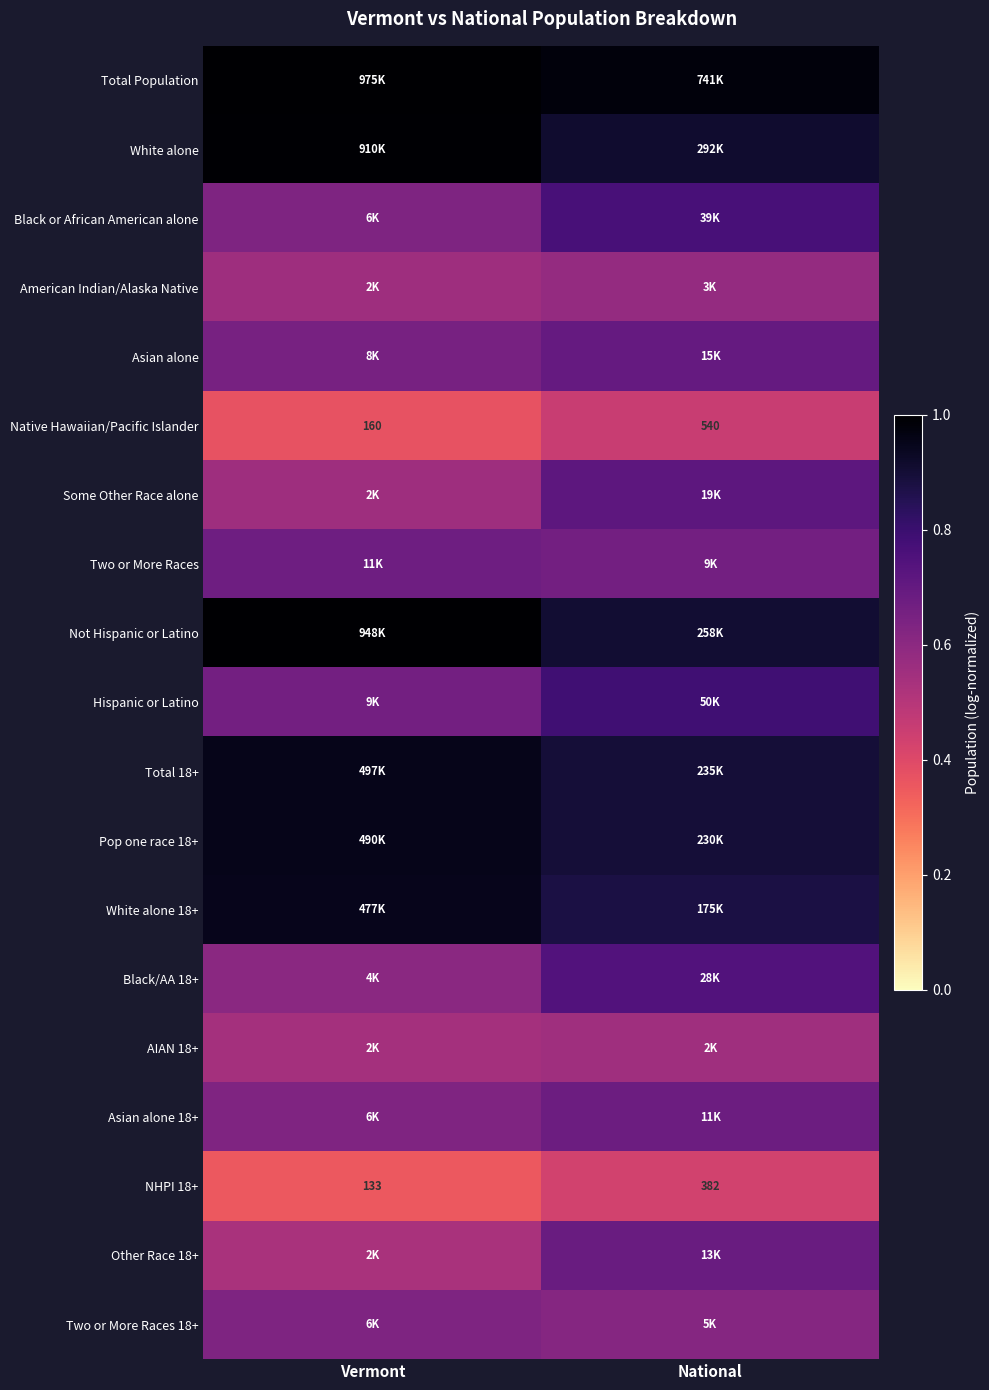

Rank the categories by Native Hawaiian/Pacific Islander value from highest to lowest.

National, Vermont